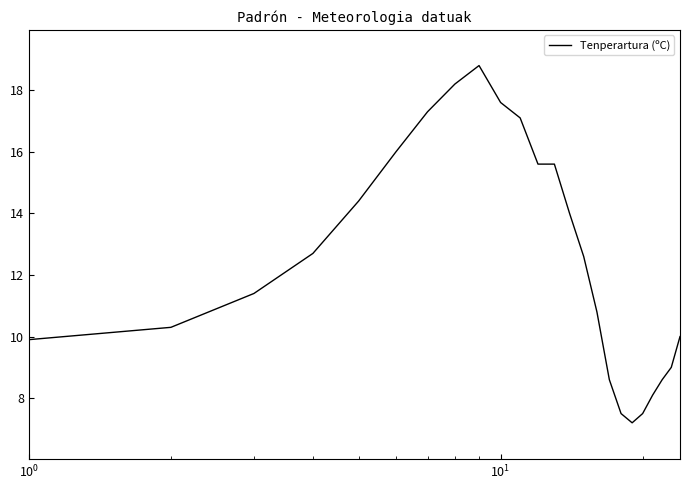

What is the smallest value displayed?

7.2